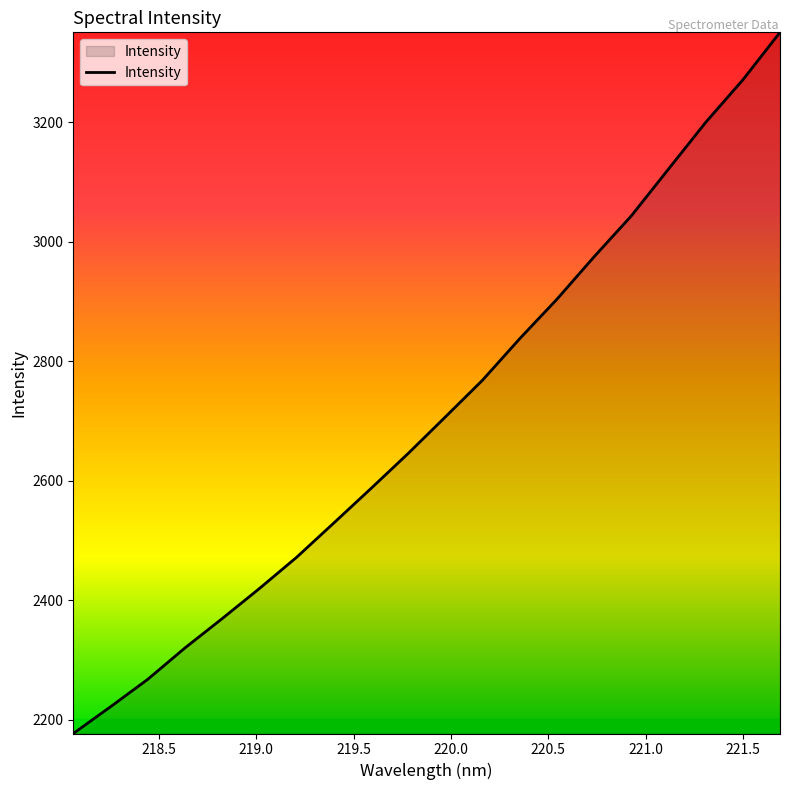

What is the smallest value displayed?

2177.2